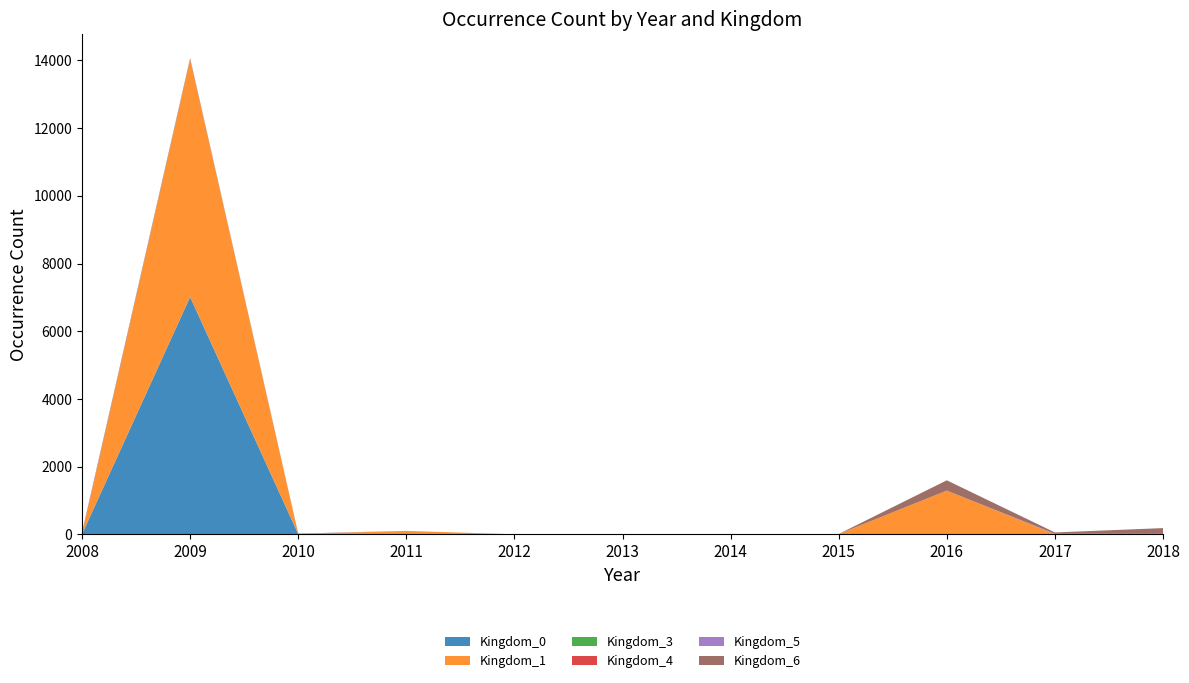

Reading right to left, what are all the values shown in this chart?

Kingdom_0: 2018=0	2017=0	2016=13	2015=5	2014=0	2013=4	2012=0	2011=0	2010=13	2009=7012	2008=9
Kingdom_1: 2018=0	2017=5	2016=1281	2015=8	2014=1	2013=4	2012=5	2011=106	2010=0	2009=7012	2008=0
Kingdom_3: 2018=0	2017=1	2016=0	2015=2	2014=0	2013=2	2012=1	2011=0	2010=0	2009=0	2008=0
Kingdom_4: 2018=8	2017=4	2016=0	2015=0	2014=0	2013=0	2012=0	2011=0	2010=0	2009=0	2008=0
Kingdom_5: 2018=11	2017=11	2016=1	2015=0	2014=2	2013=3	2012=0	2011=0	2010=2	2009=1	2008=2
Kingdom_6: 2018=169	2017=39	2016=304	2015=0	2014=0	2013=0	2012=0	2011=0	2010=12	2009=40	2008=48